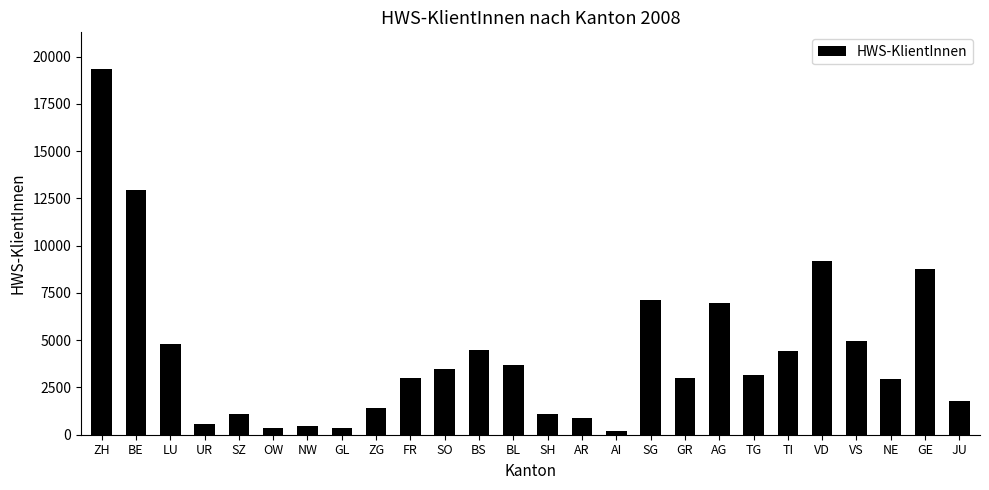

The chart shows a value of 1791 at JU. True or false?

True